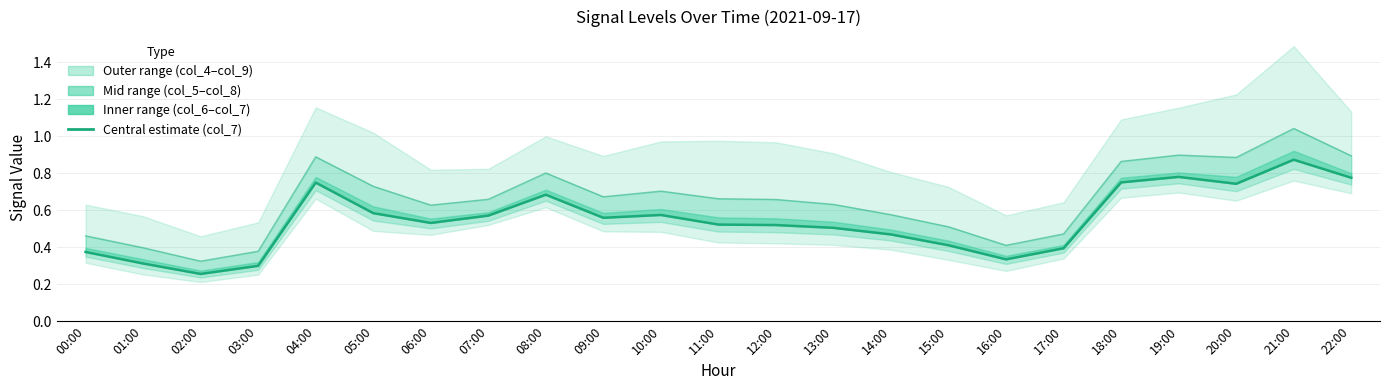

What is the value of the col_5 (line) point at the 8th from the left?

0.7